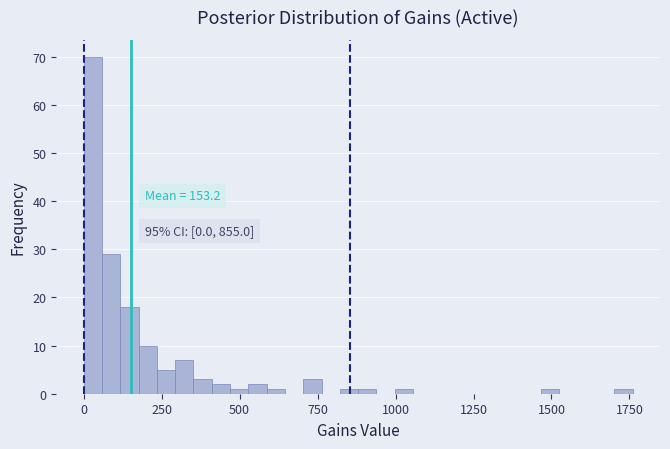

Read against the x-axis, roughly where is the centre of the tallest bar?

50